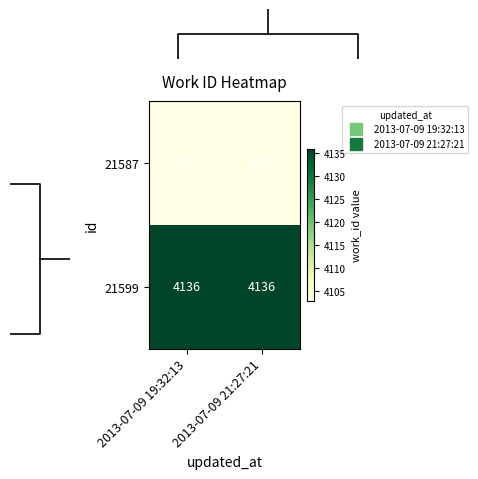

At how many categories does at least one series exceed 4109?

2